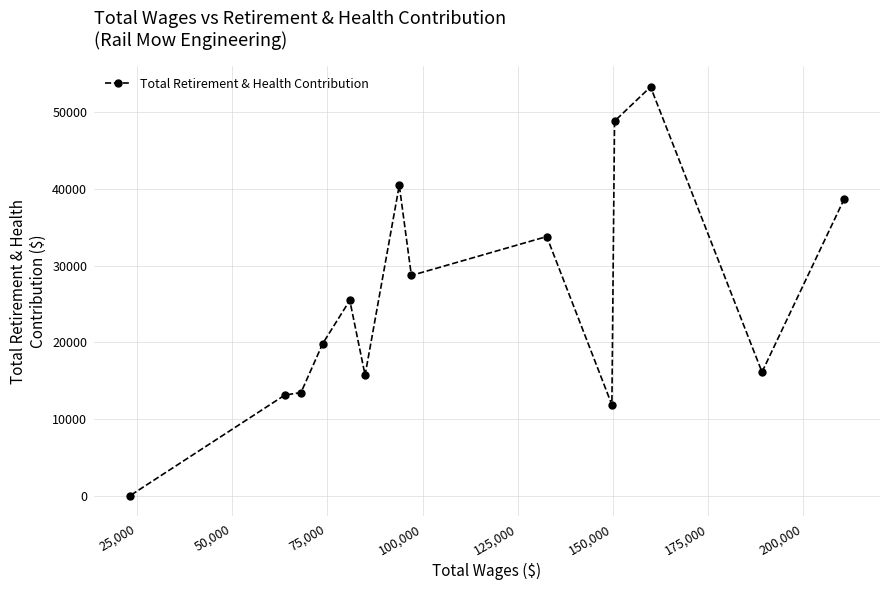

What is the greatest value displayed?

53294